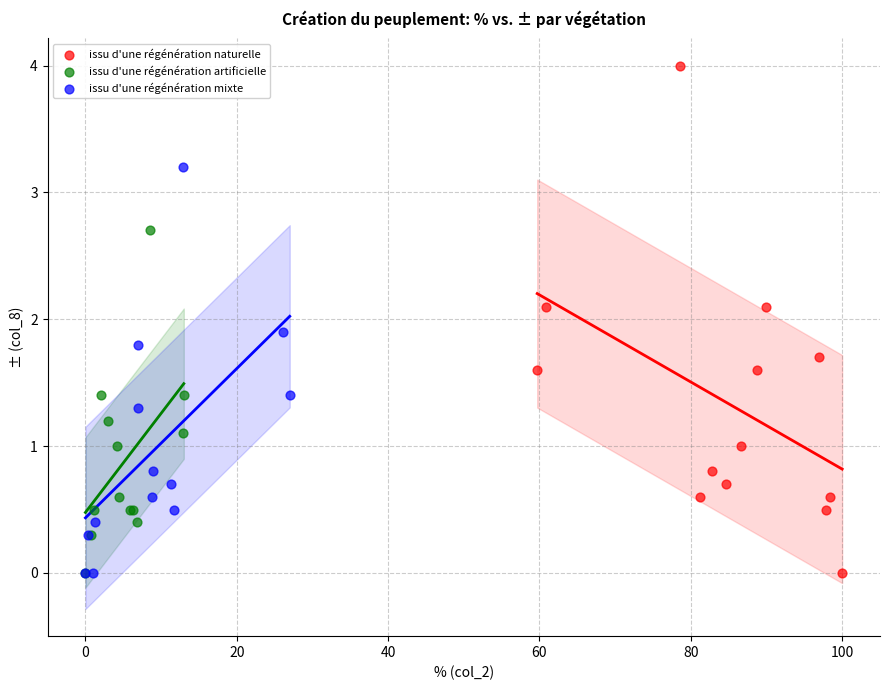

Which series contains the highest Y value?

issu d'une régénération naturelle